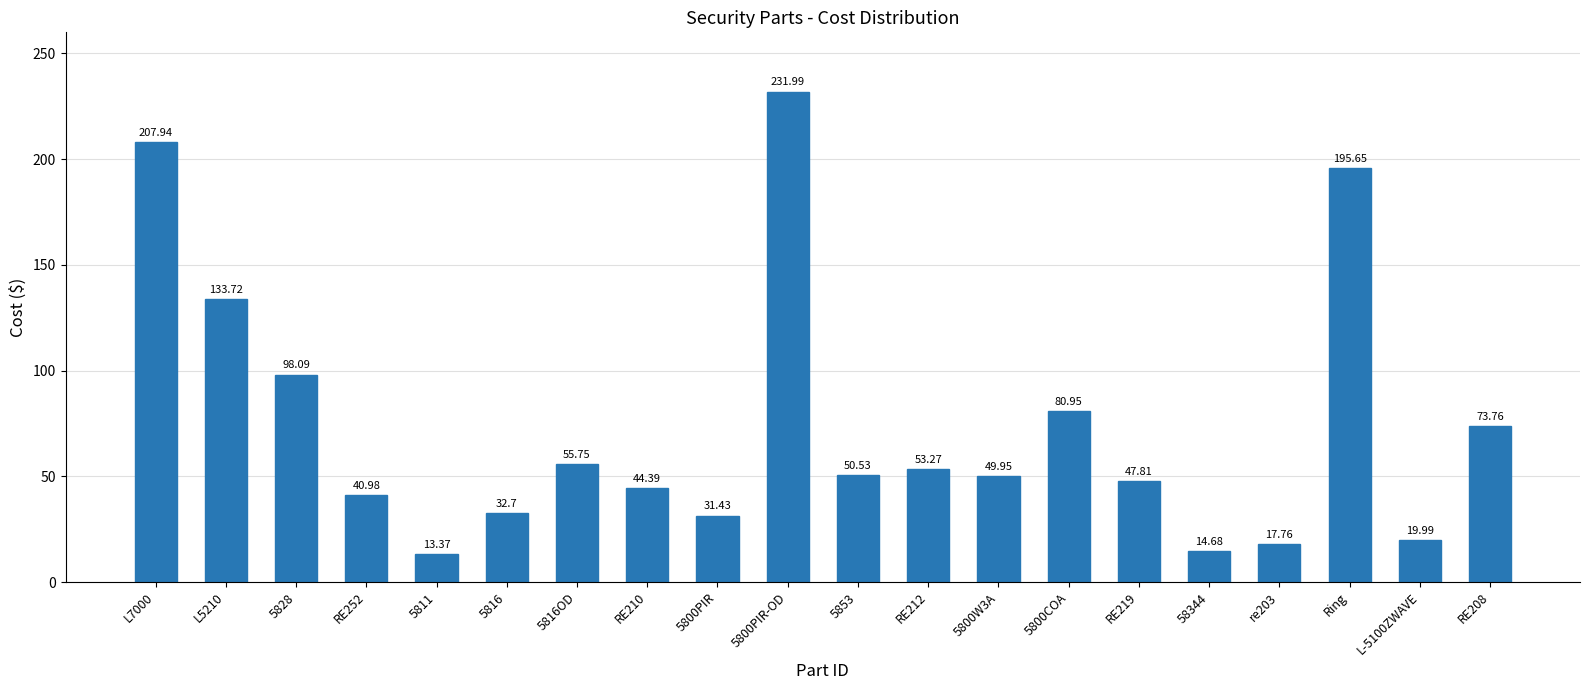

Rank the categories by value from lowest to highest.

5811, 58344, re203, L-5100ZWAVE, 5800PIR, 5816, RE252, RE210, RE219, 5800W3A, 5853, RE212, 5816OD, RE208, 5800COA, 5828, L5210, Ring, L7000, 5800PIR-OD